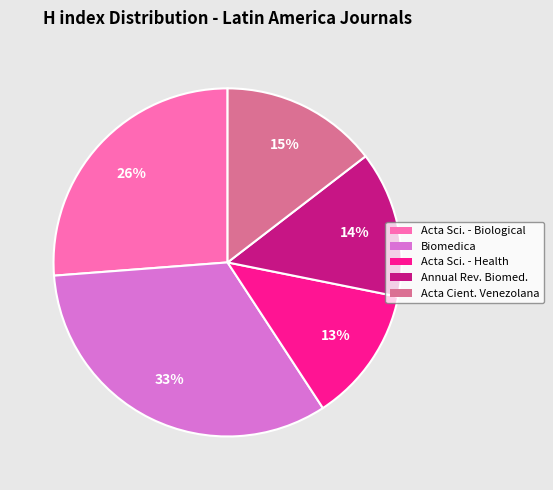

How many slices are in this pie chart?

5